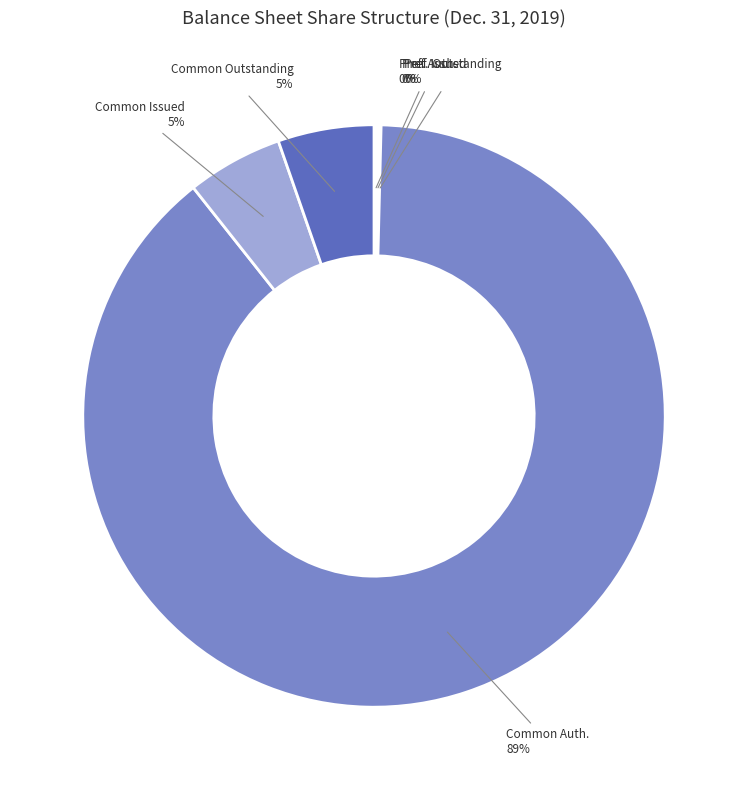

Is there any slice that represents more than half of the pie?

Yes